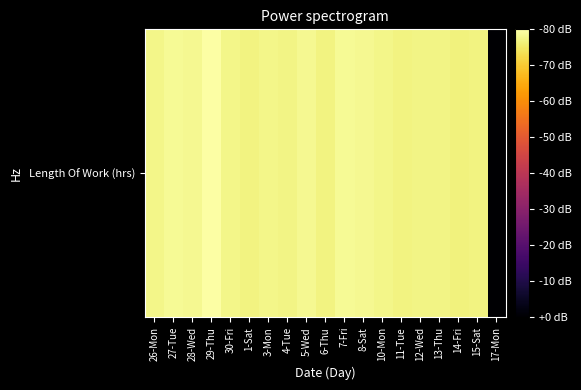

Which category has the lowest value across all series?

17-Mon